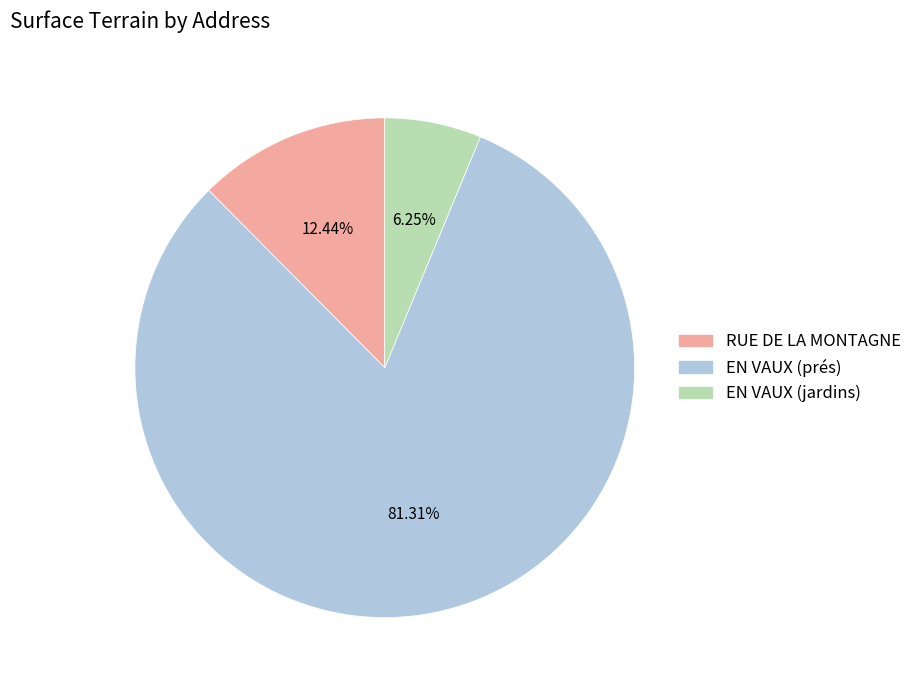

Between EN VAUX (jardins) and EN VAUX (prés), which is larger?

EN VAUX (prés)